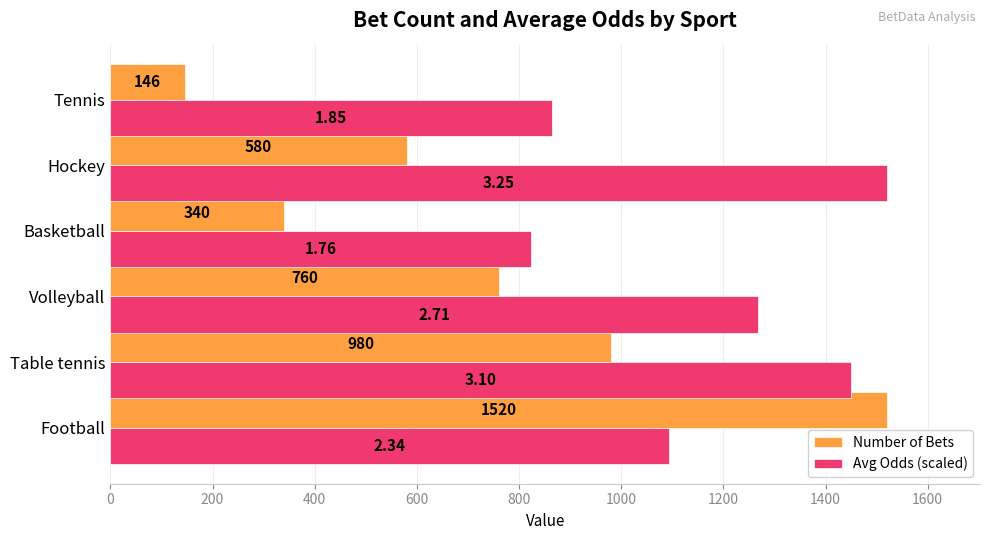

What is the difference between the second highest and second lowest values in the Avg Odds (scaled) series?

584.6